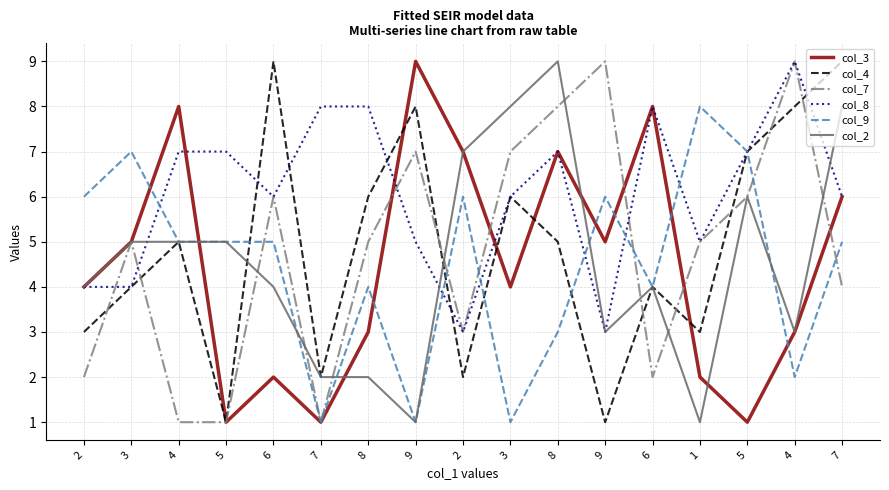

What are all the series names shown in the legend?

col_3, col_4, col_7, col_8, col_9, col_2